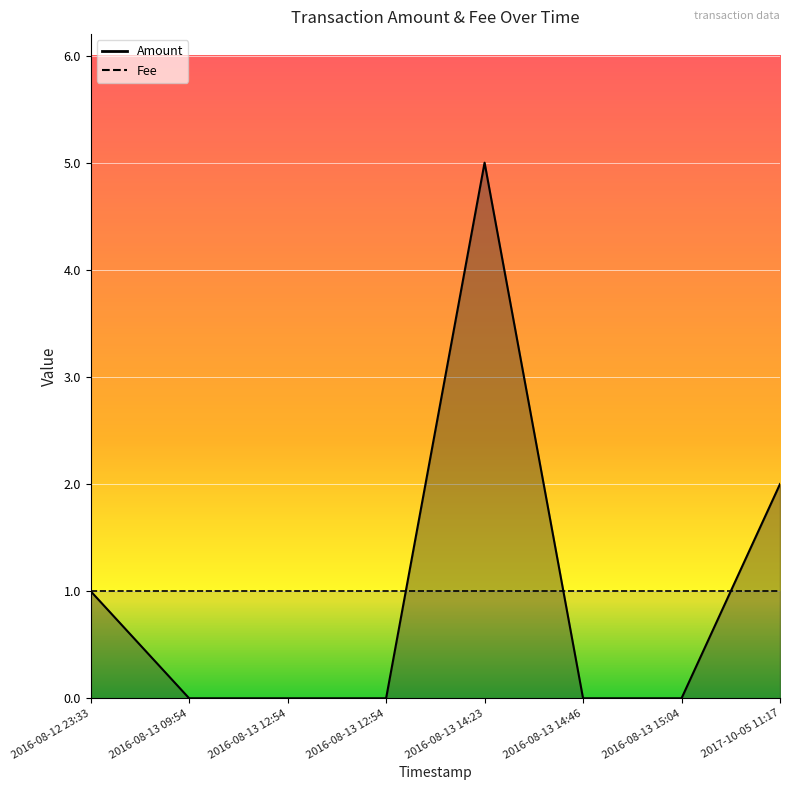

Reading left to right, extract all data points from this chart.

2016-08-12 23:33=1	2016-08-13 09:54=0	2016-08-13 12:54=0	2016-08-13 12:54=0	2016-08-13 14:23=5	2016-08-13 14:46=0	2016-08-13 15:04=0	2017-10-05 11:17=2